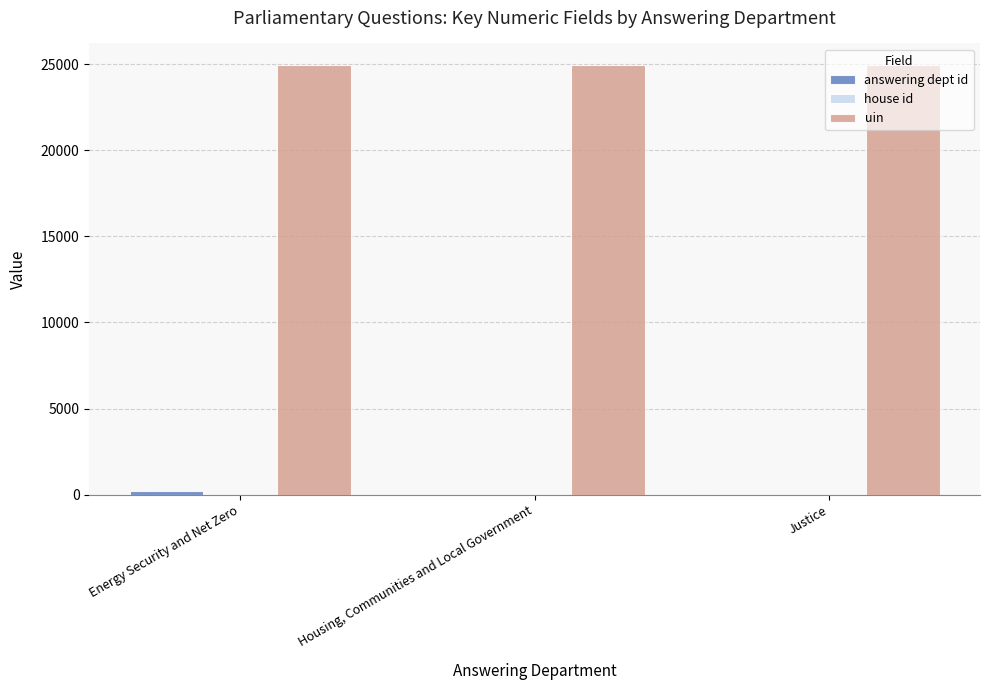

What is the maximum value shown in the chart?

24949